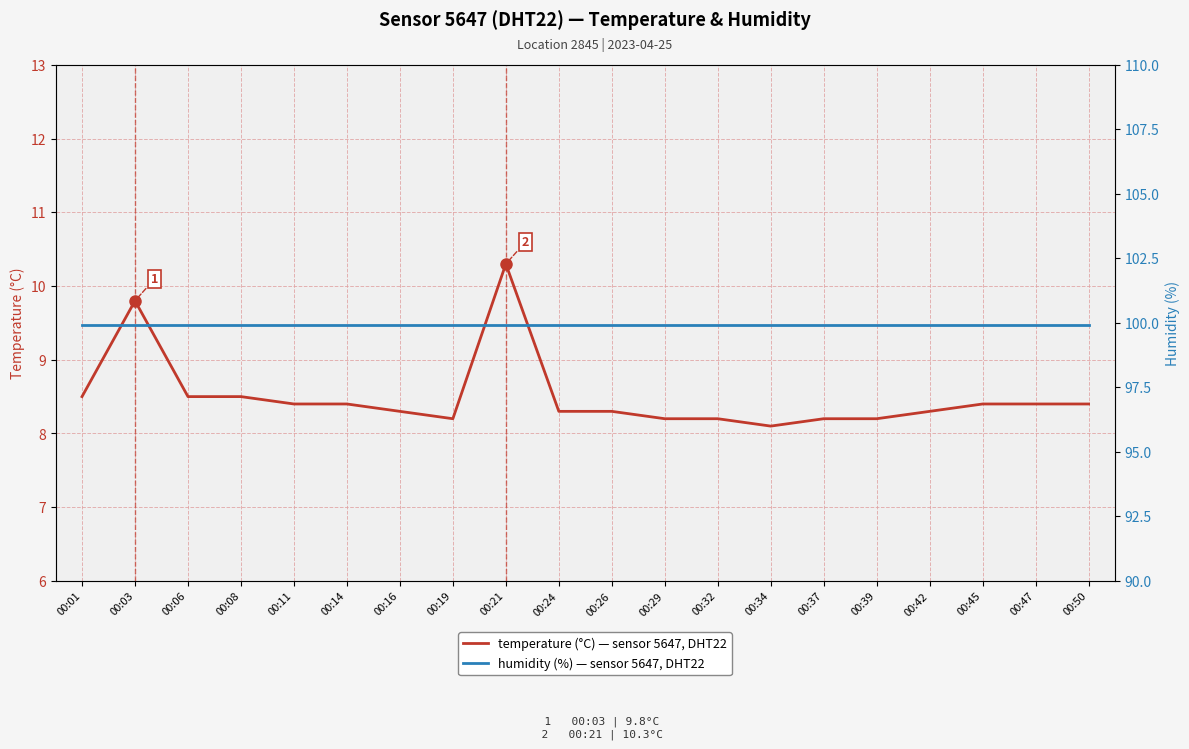

List the series in order of their peak value, lowest first.

temperature (°C) — sensor 5647, DHT22, humidity (%) — sensor 5647, DHT22